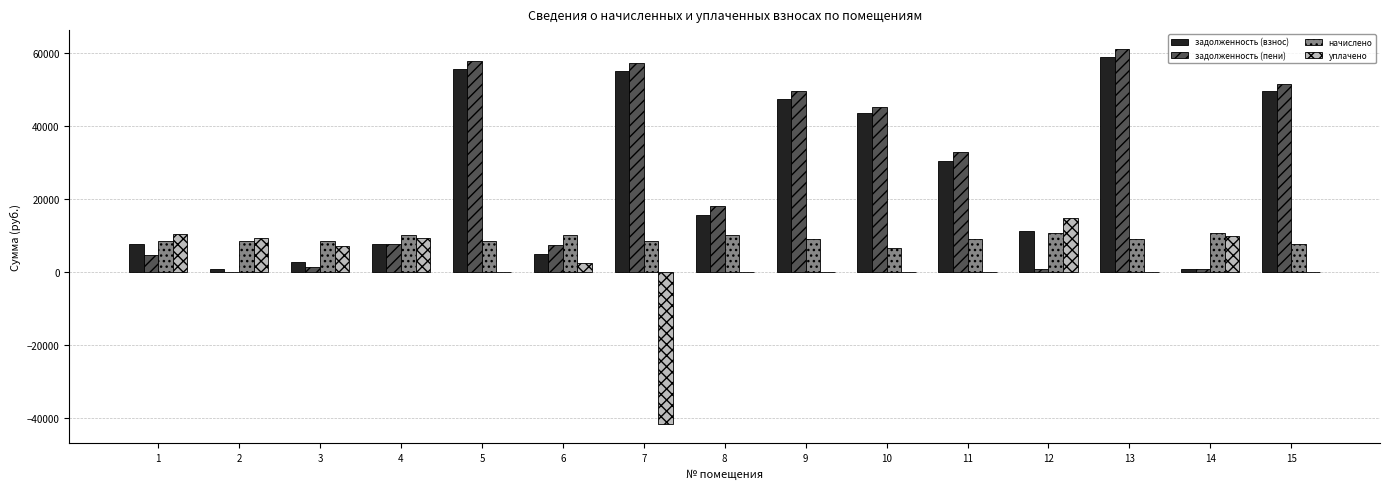

What is the sum of the начислено values at 1 and 15?

16099.2